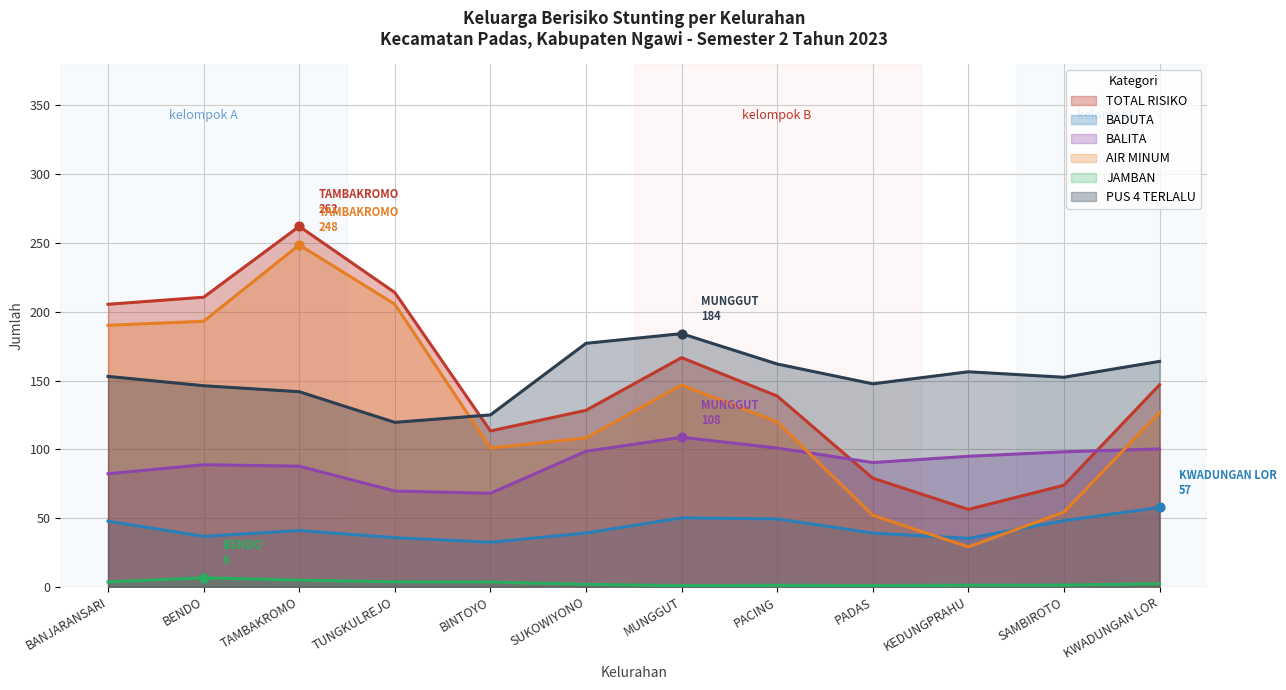

Which series has the widest spread of values?

AIR MINUM